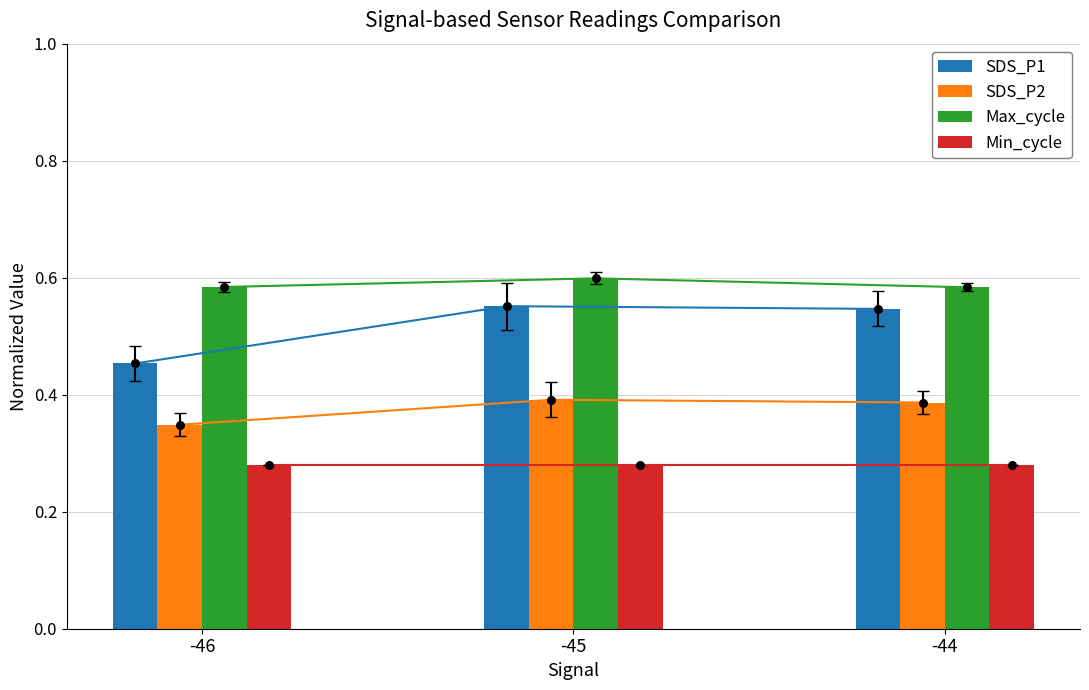

Which series has the widest spread of Y values?

SDS_P1